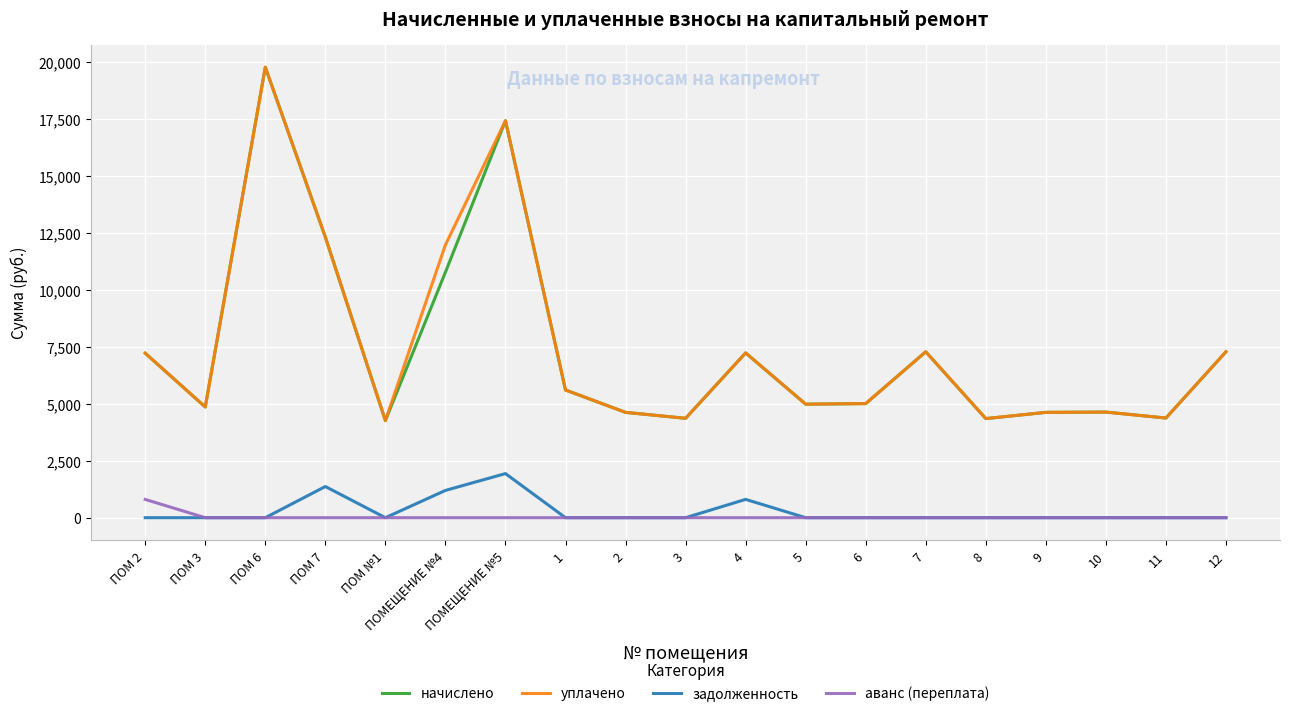

How many lines are shown in the chart?

4